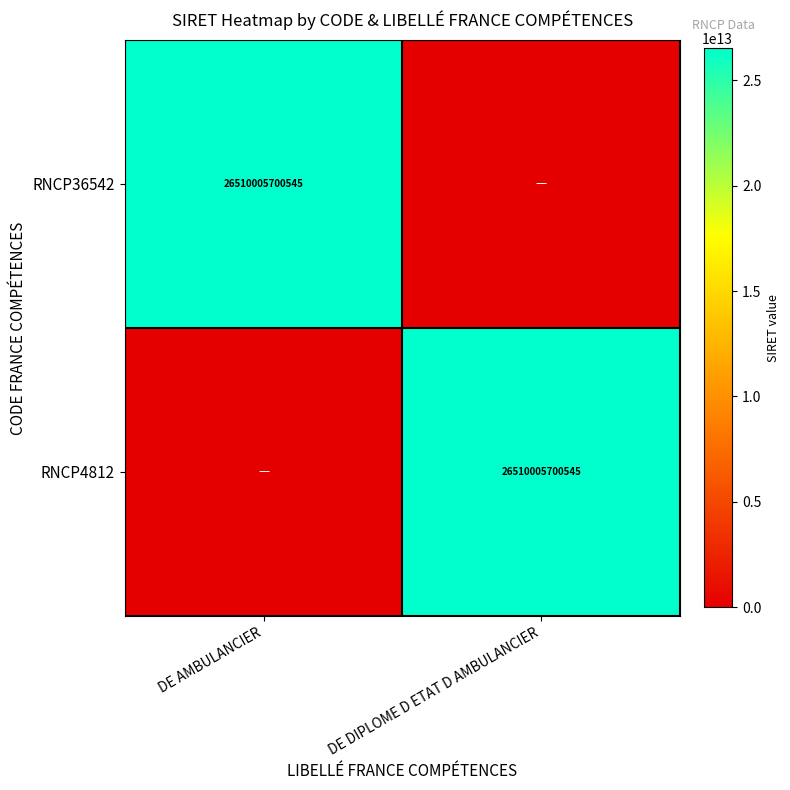

True or false: RNCP4812 has a value of 26510005700545 at DE DIPLOME D ETAT D AMBULANCIER.

True